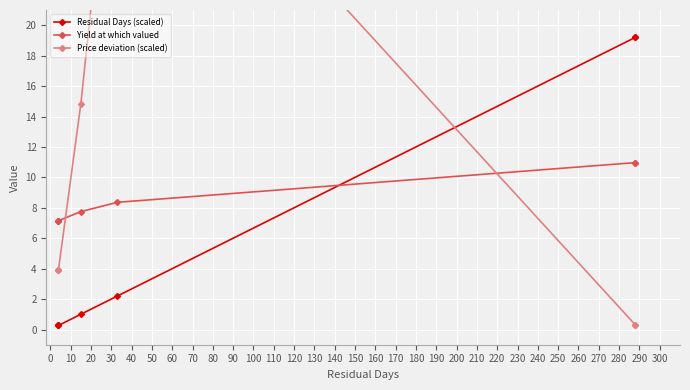

True or false: Price deviation (scaled) and Yield at which valued cross at least once.

True